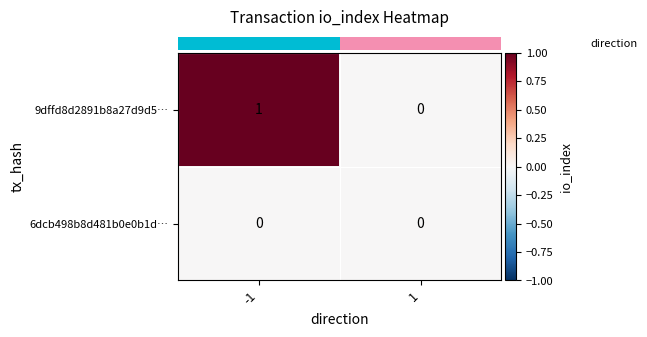

At -1, list the series in order from largest to smallest.

9dffd8d2891b8a27d9d5…, 6dcb498b8d481b0e0b1d…